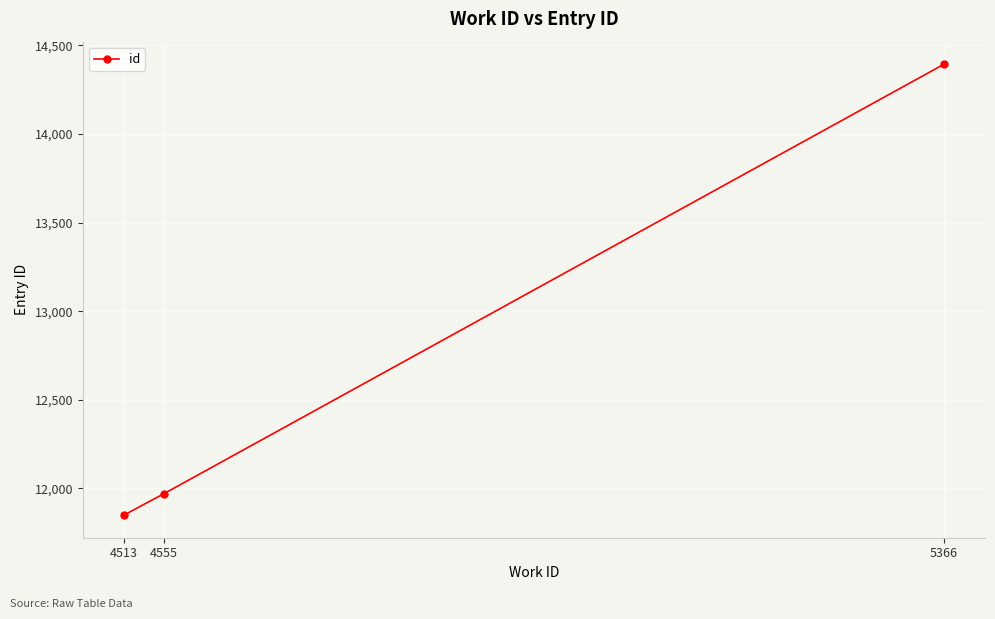

The value at 5366 is 14393. True or false?

True